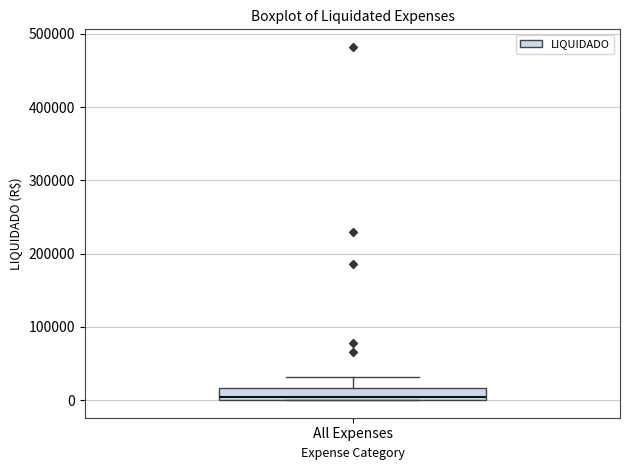

Transcribe this box plot: give where the median line is, the range the box spans, and where the two whiskers end, as read against the y-axis. The values are not printed on the chart, so give them approximately, as read against the axis.

median 0, box 0 to 20000, whiskers 0 to 30000